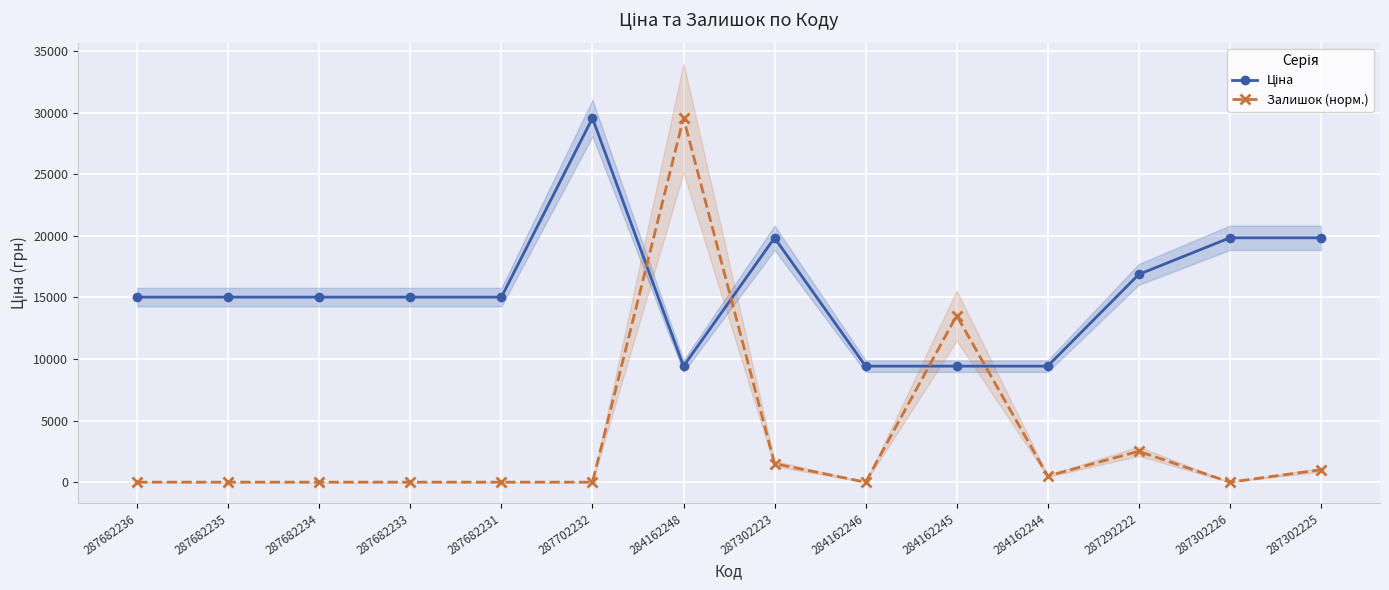

How many series are shown in this chart?

2